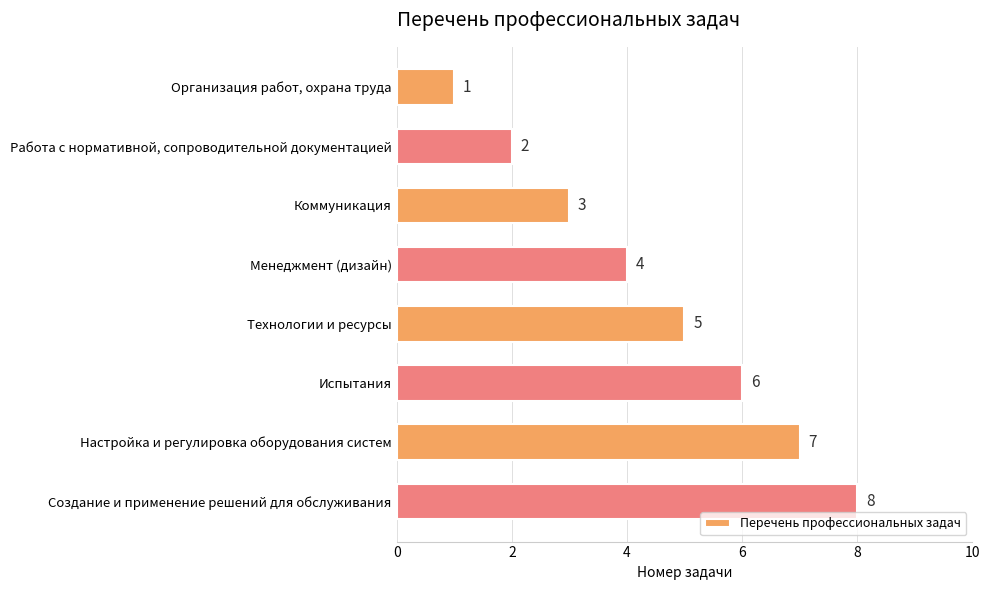

List the labels in order of value, largest first.

Создание и применение решений для обслуживания, Настройка и регулировка оборудования систем, Испытания, Технологии и ресурсы, Менеджмент (дизайн), Коммуникация, Работа с нормативной, сопроводительной документацией, Организация работ, охрана труда